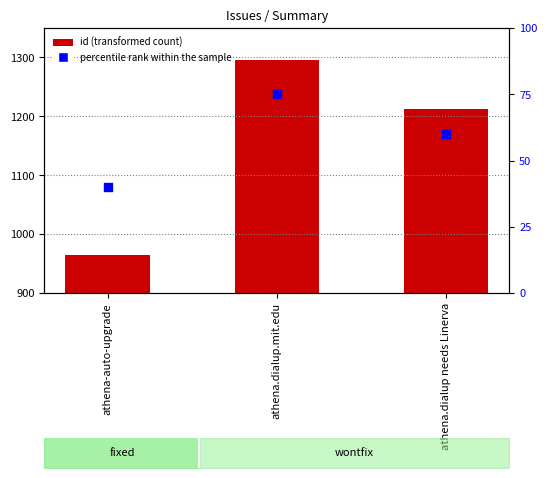

At how many categories does at least one series exceed 775?

3